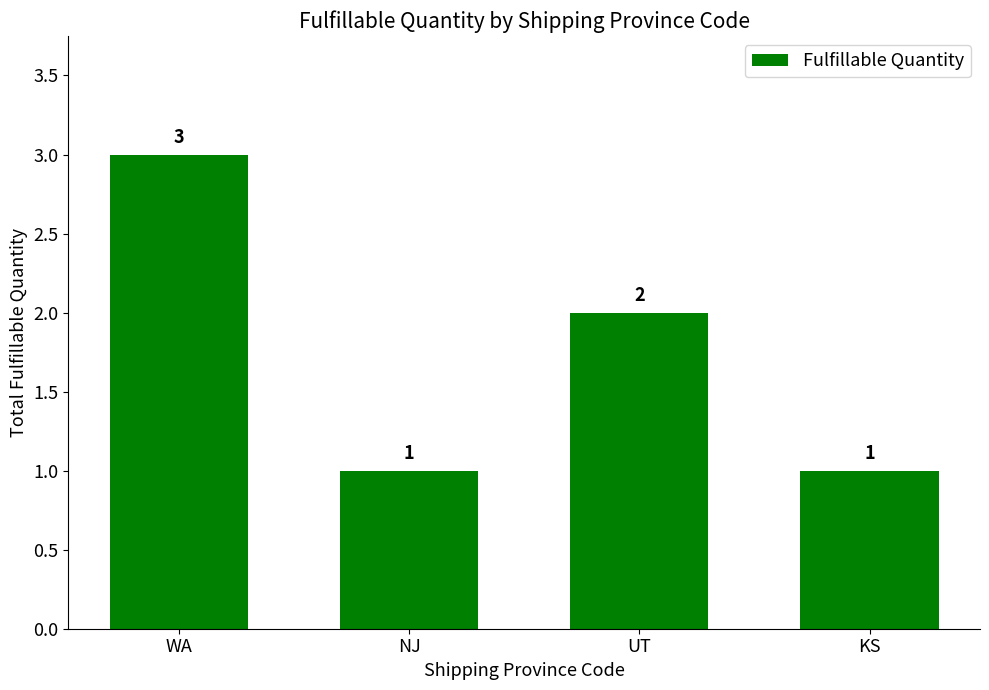

What is the approximate value at NJ?

1